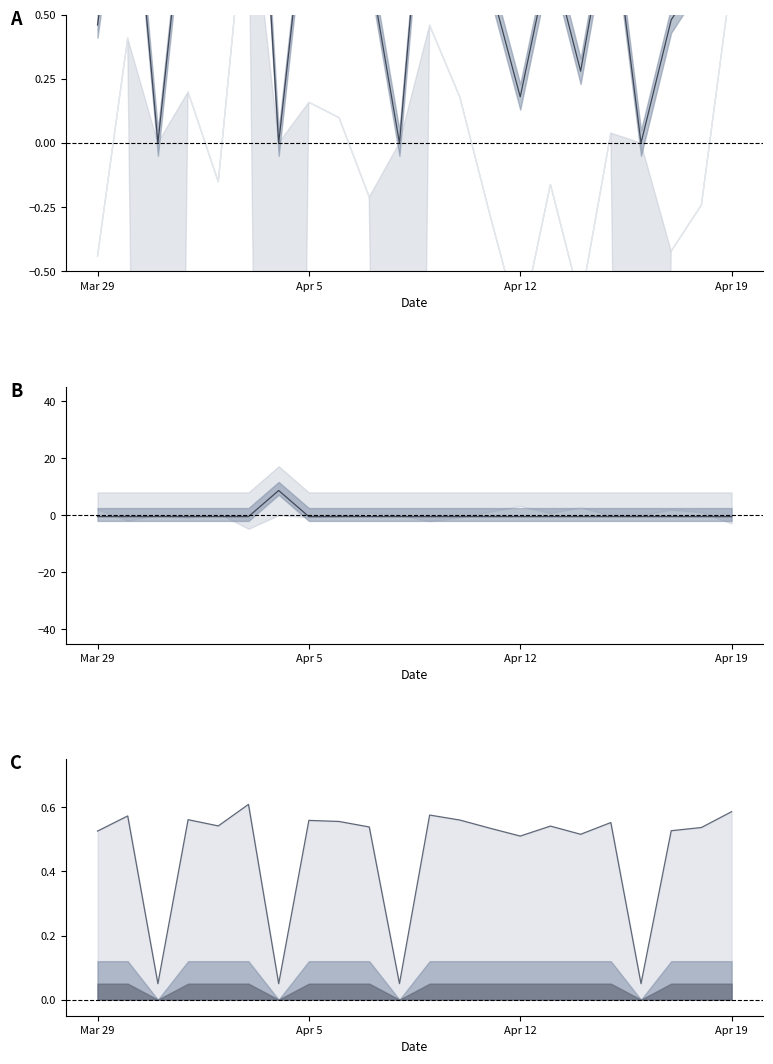

What is the difference between the highest and lowest values at Apr 12?

0.6